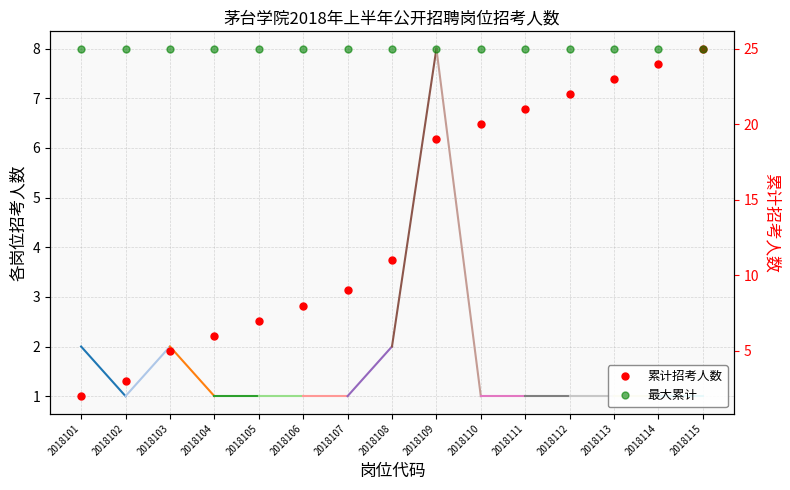

Reading left to right, list all the values displayed in this chart.

2	3	5	6	7	8	9	11	19	20	21	22	23	24	25